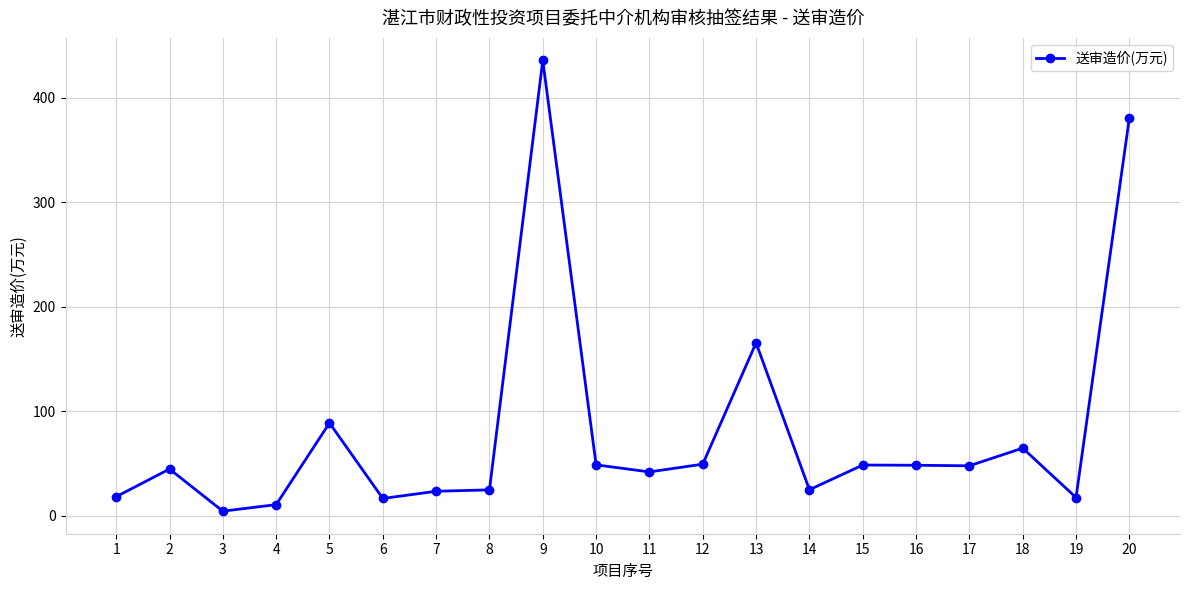

What is the minimum value shown in the chart?

4.4